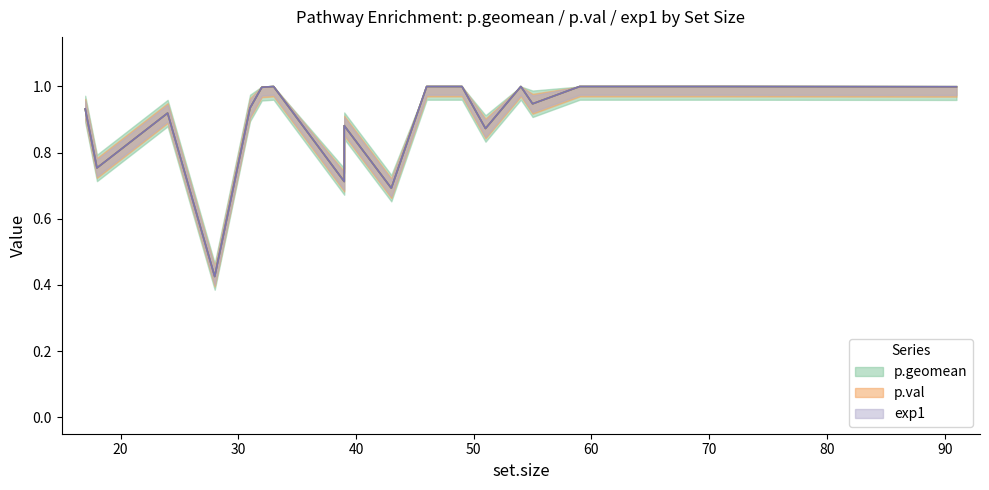

True or false: exp1 has more than 0 points higher than both neighbors.

True